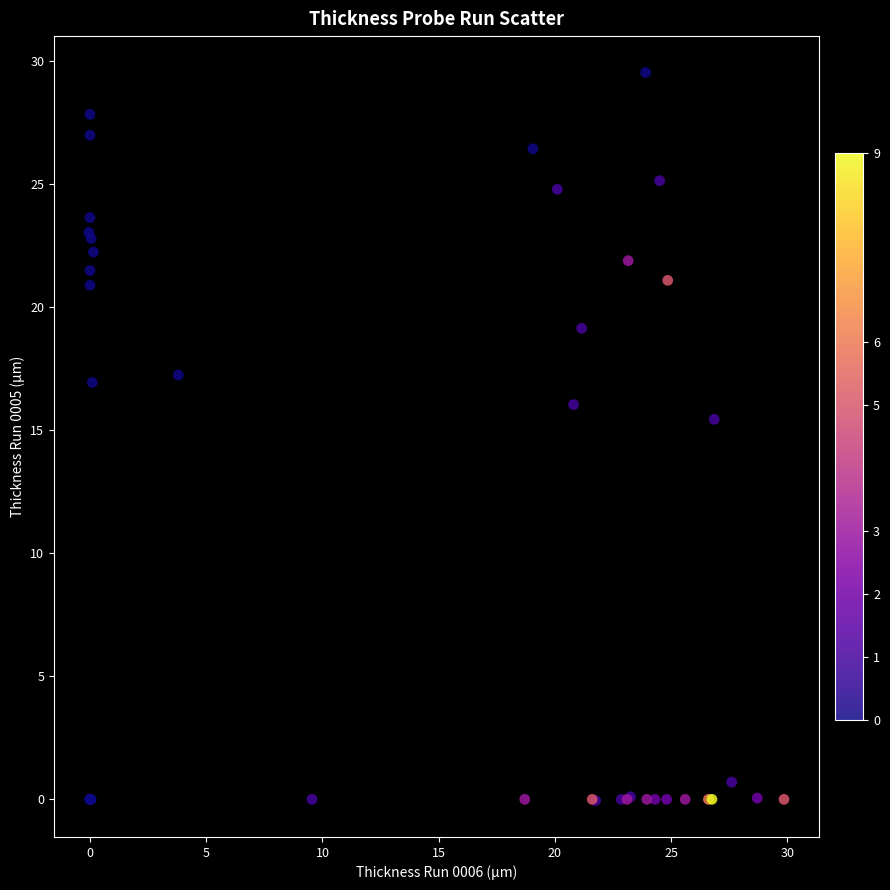

What Y value in the scatter plot is closest to 14?

15.4